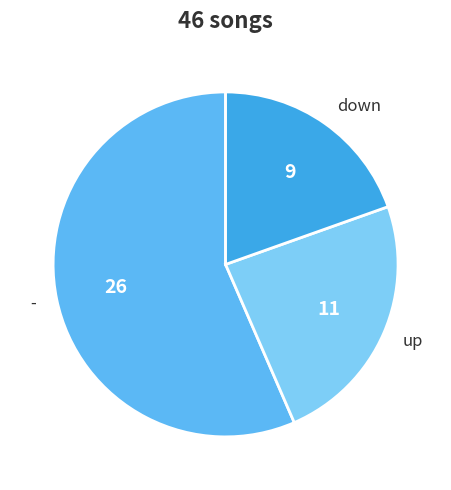

Which category has the smallest portion of the pie?

down